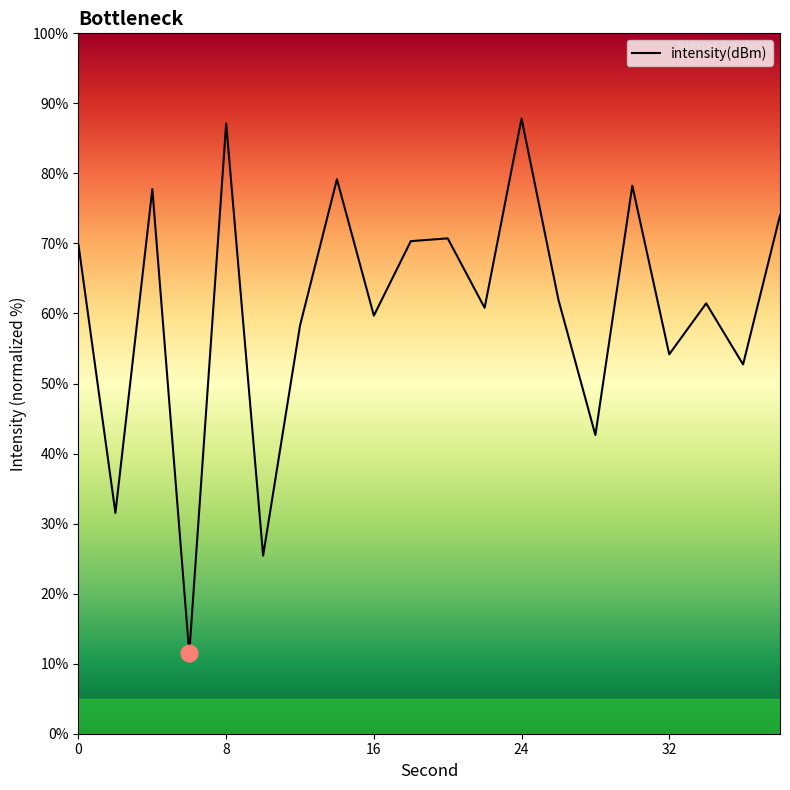

Does the chart display data point markers on the line(s)?

No